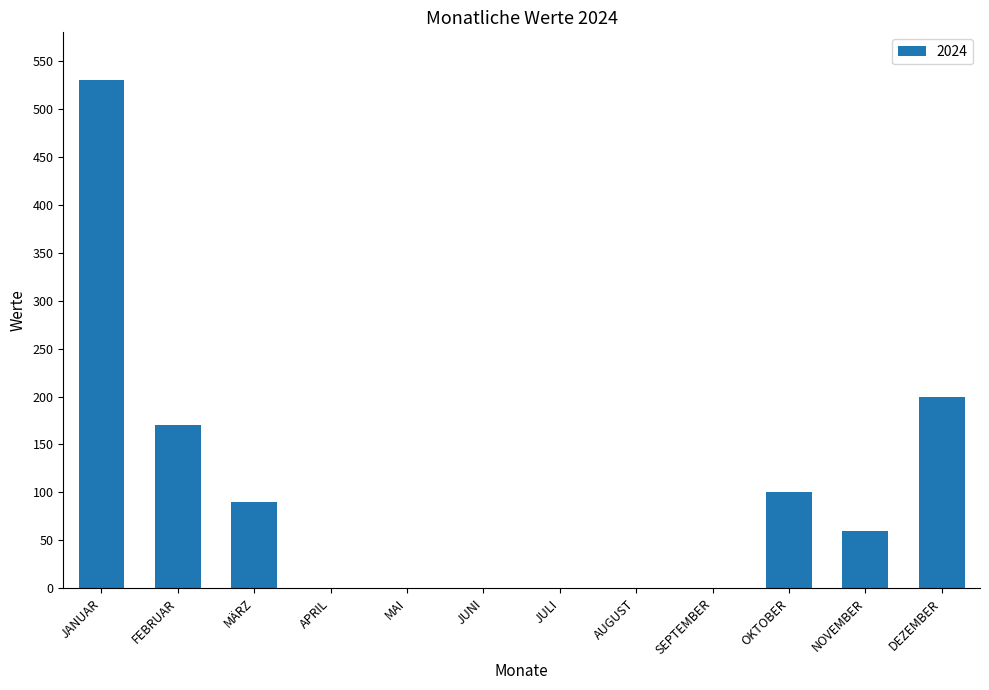

Which category has the highest value across all series?

JANUAR